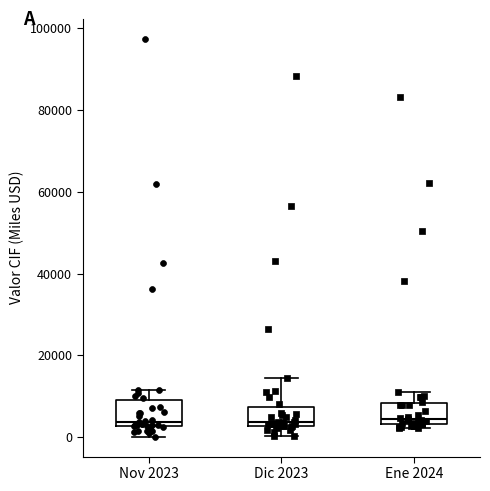

Reading left to right, read every box against the y-axis: the position of its median line, the range the box covers, and the ends of its whiskers. The values are not printed on the chart, so give them approximately, as read against the axis.

Nov 2023: median 4000, box 2000 to 10000, whiskers 0 to 12000
Dic 2023: median 4000, box 2000 to 8000, whiskers 0 to 14000
Ene 2024: median 4000 (just above the box's lower edge), box 4000 to 8000, whiskers 2000 to 10000